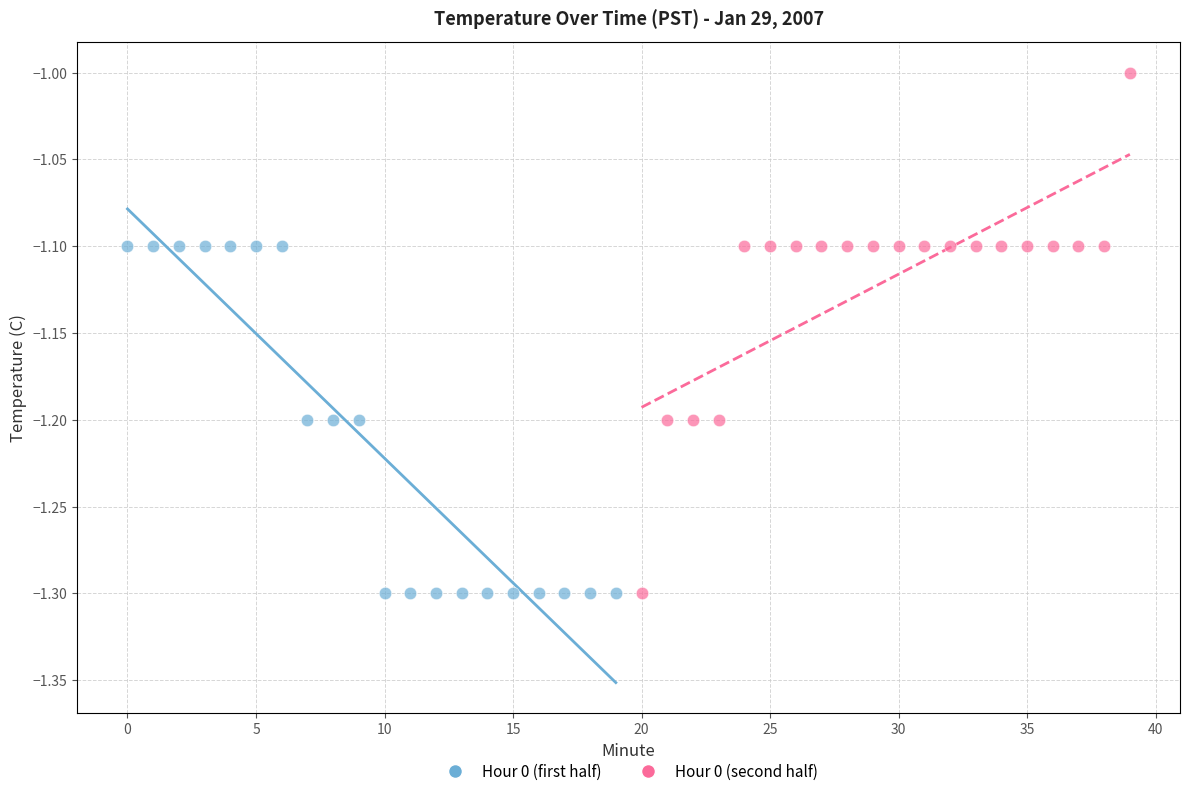

Which series has the largest Y range (max minus min)?

Hour 0 (second half)